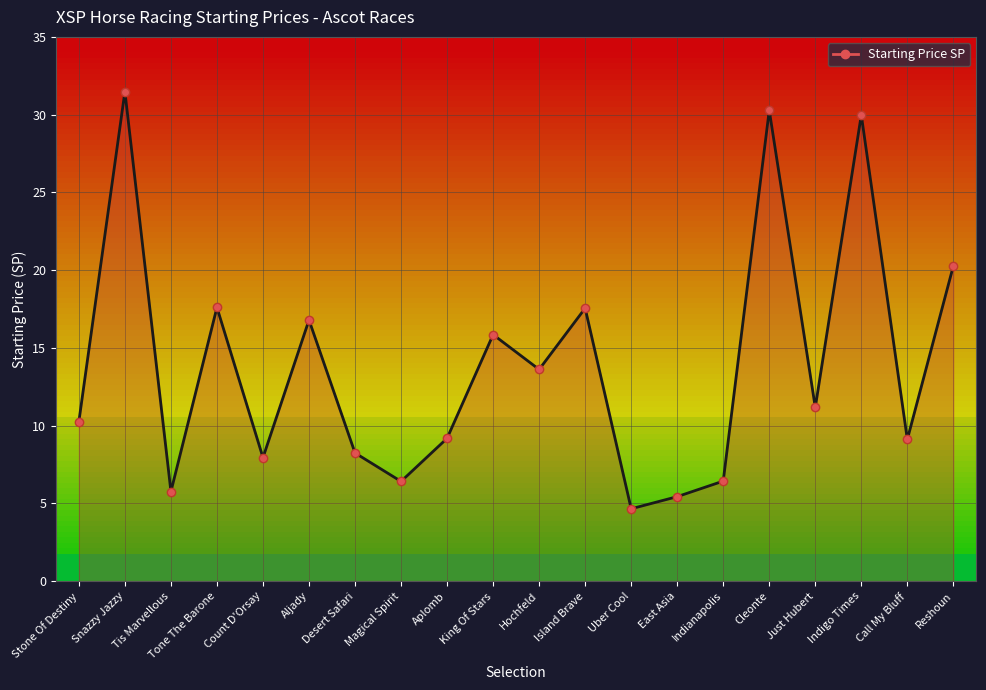

What is the average value?

13.9